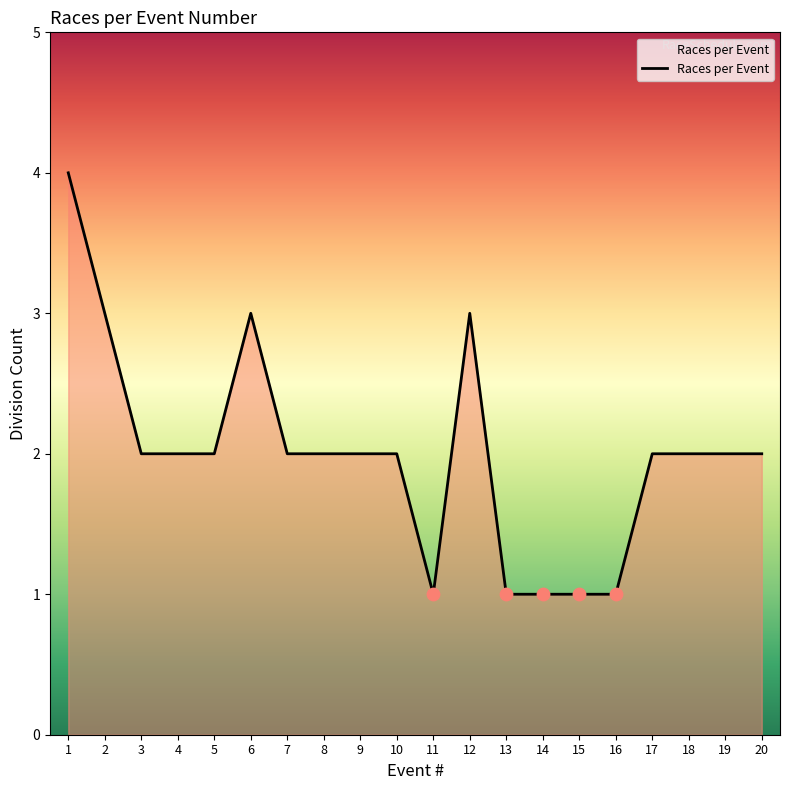

Which has a higher value, 16 or 18?

18